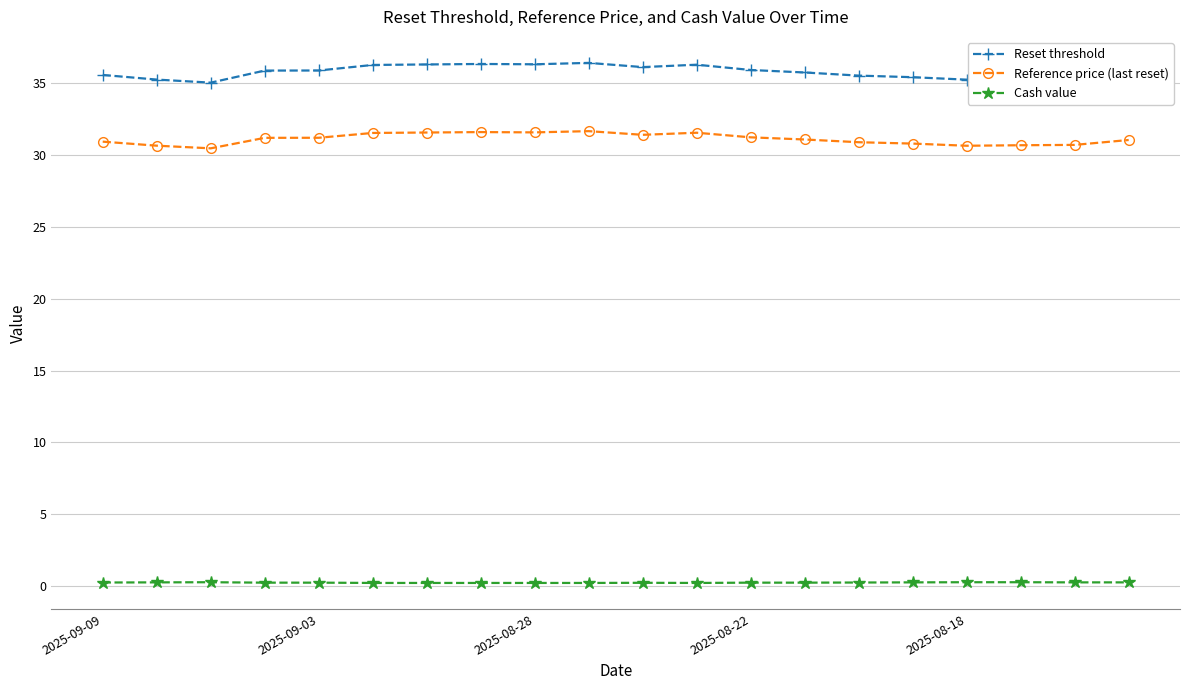

At which category is the sum across all series the highest?

9